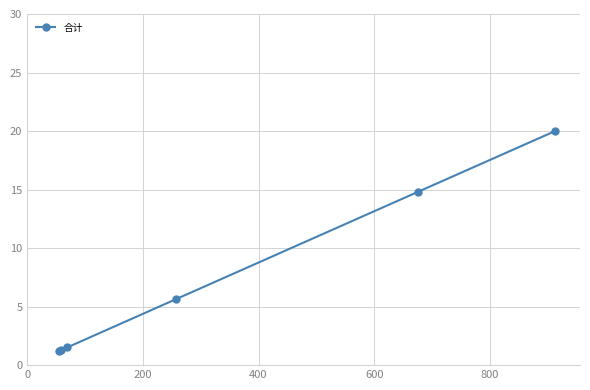

Is this an area chart (filled region under the line)?

No